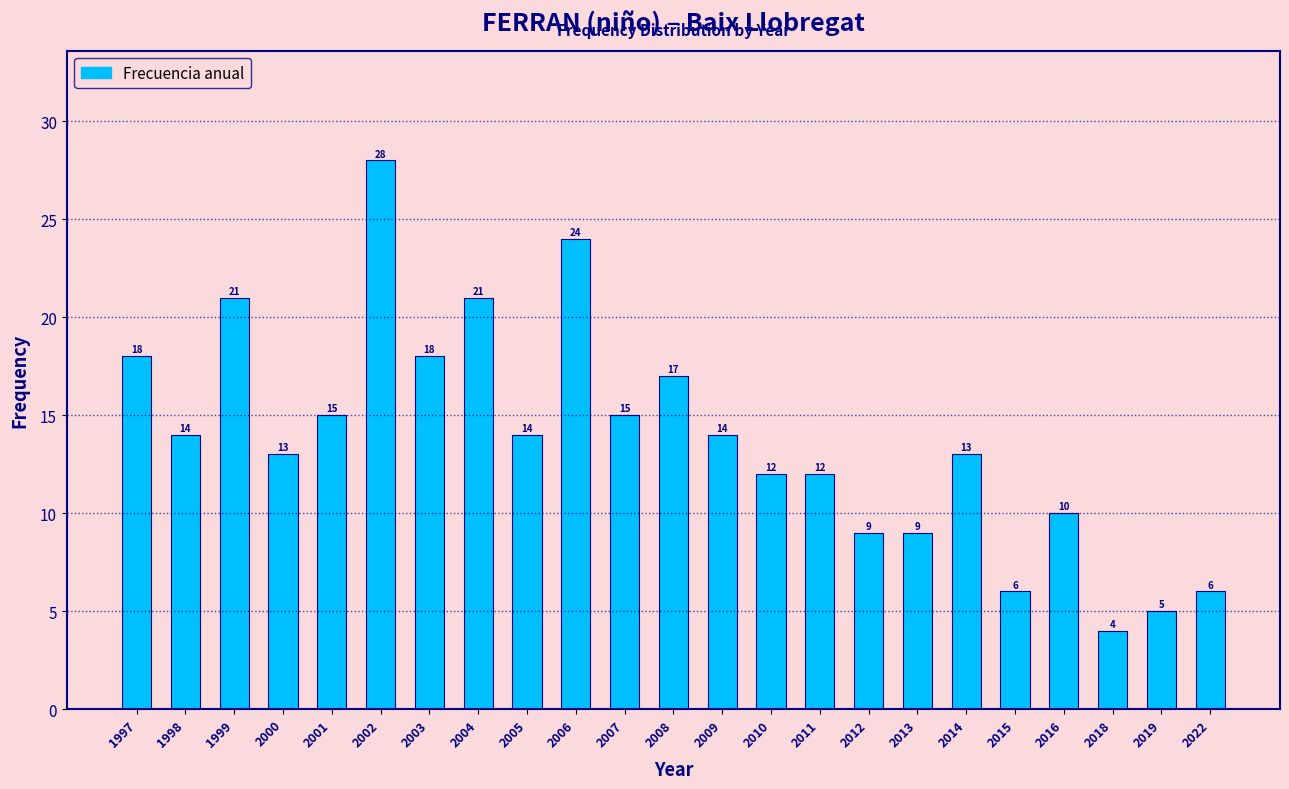

Reading right to left, extract all data points from this chart.

6	5	4	10	6	13	9	9	12	12	14	17	15	24	14	21	18	28	15	13	21	14	18